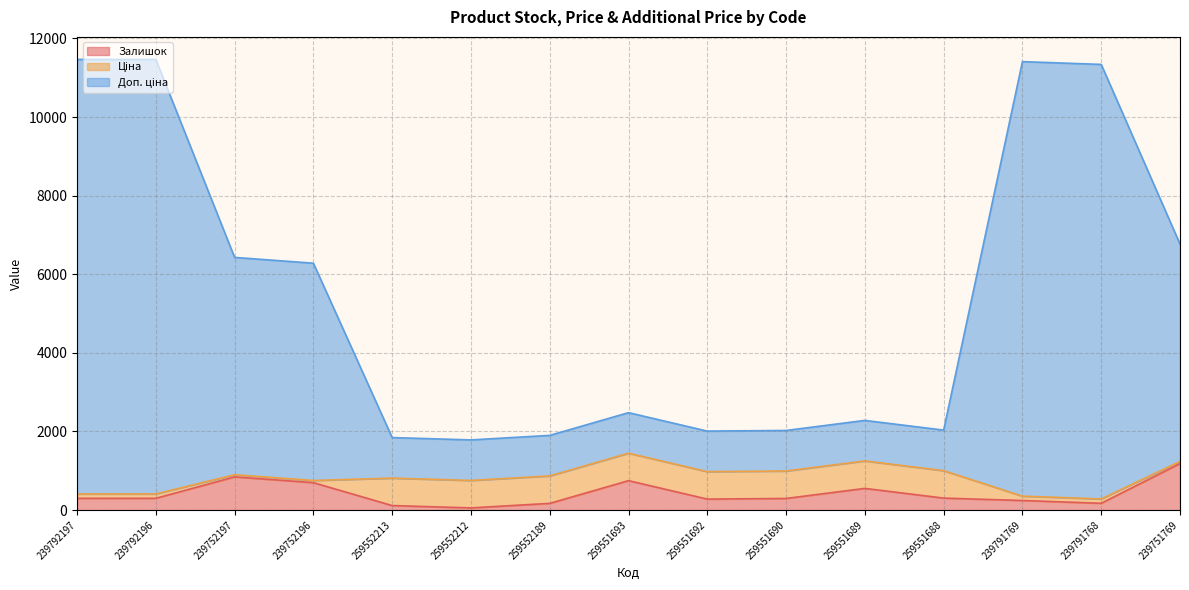

At which label does Залишок reach its peak?

239751769